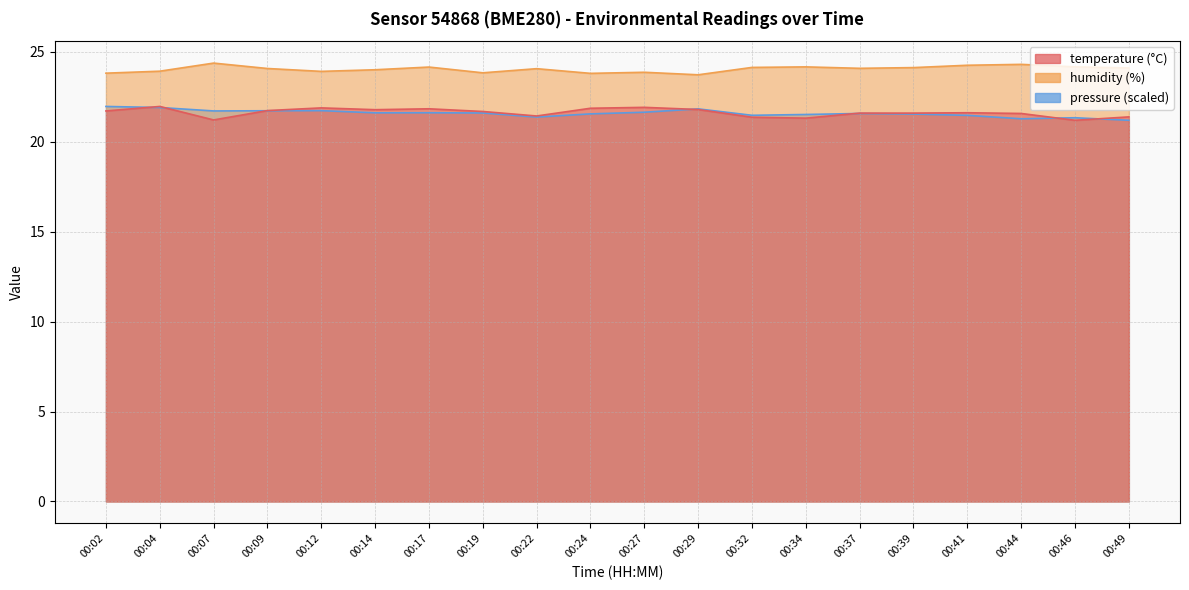

Reading left to right, extract all data points from this chart.

temperature: 00:02=21.7	00:04=22.0	00:07=21.2	00:09=21.7	00:12=21.9	00:14=21.8	00:17=21.8	00:19=21.7	00:22=21.4	00:24=21.9	00:27=21.9	00:29=21.8	00:32=21.4	00:34=21.3	00:37=21.6	00:39=21.6	00:41=21.6	00:44=21.6	00:46=21.2	00:49=21.4
humidity: 00:02=23.8	00:04=23.9	00:07=24.4	00:09=24.1	00:12=23.9	00:14=24.0	00:17=24.1	00:19=23.8	00:22=24.1	00:24=23.8	00:27=23.9	00:29=23.7	00:32=24.1	00:34=24.2	00:37=24.1	00:39=24.1	00:41=24.2	00:44=24.3	00:46=24.2	00:49=24.1
pressure_norm: 00:02=22.0	00:04=21.9	00:07=21.7	00:09=21.7	00:12=21.7	00:14=21.6	00:17=21.6	00:19=21.6	00:22=21.4	00:24=21.5	00:27=21.6	00:29=21.8	00:32=21.5	00:34=21.5	00:37=21.6	00:39=21.5	00:41=21.5	00:44=21.3	00:46=21.3	00:49=21.2